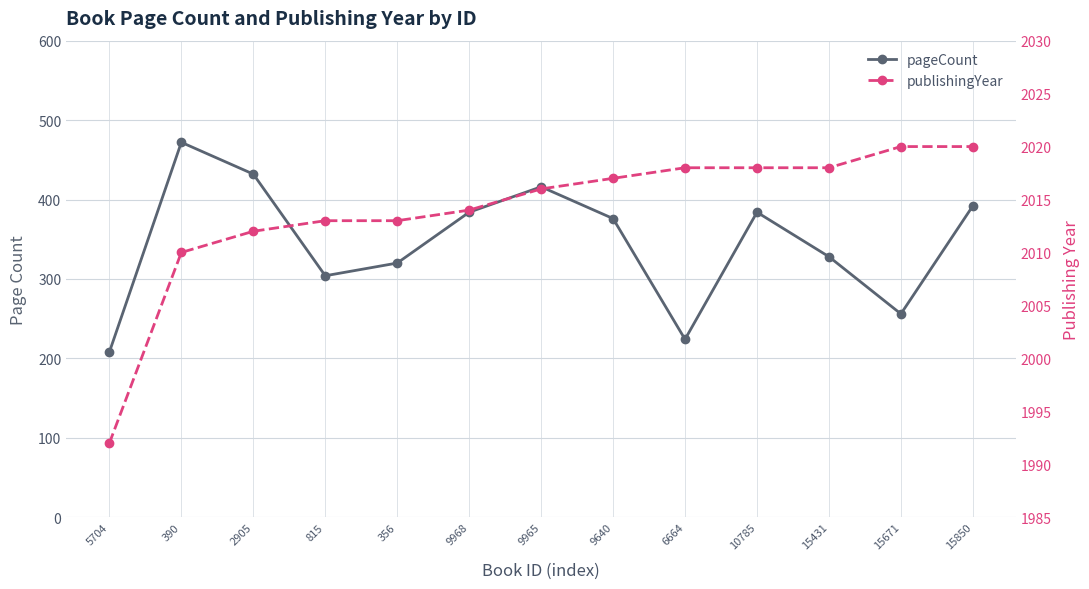

What is the total value across all series at 10785?

2402